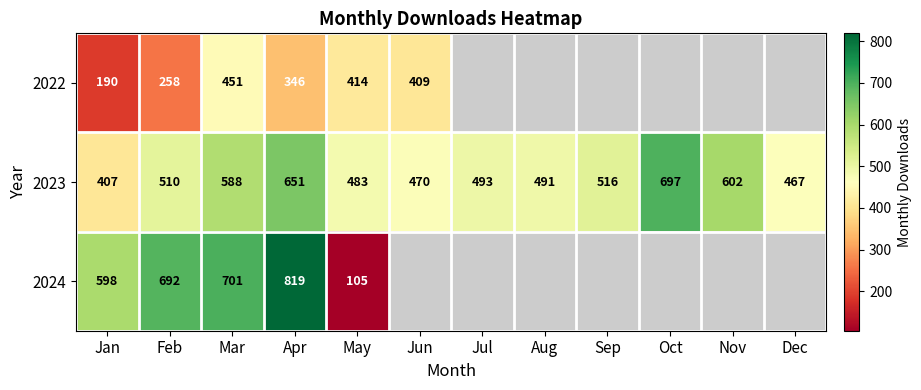

What is the minimum value for 2023?

407